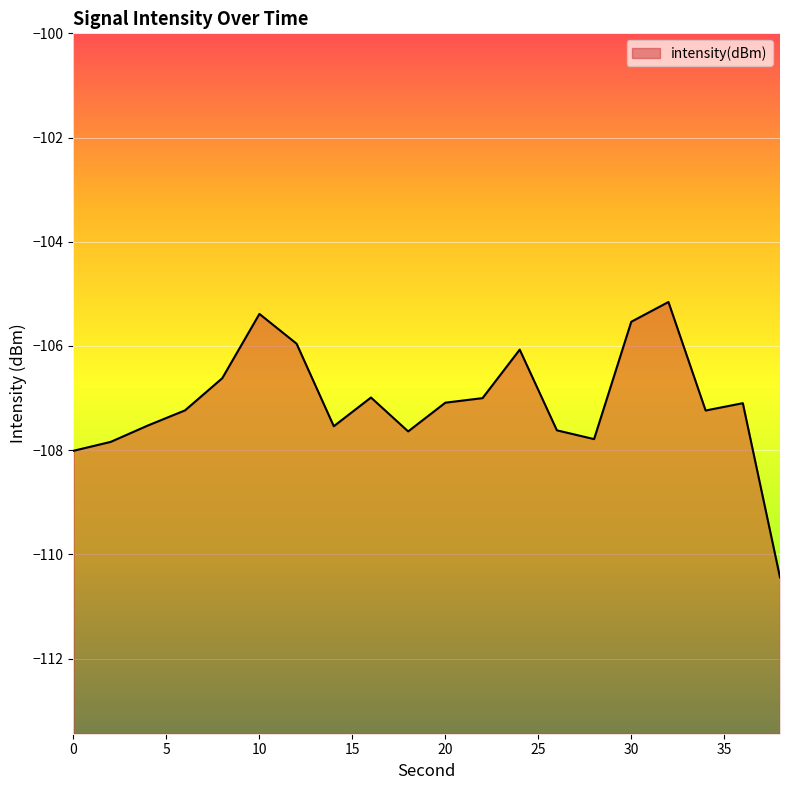

What is the minimum value shown in the chart?

-110.4